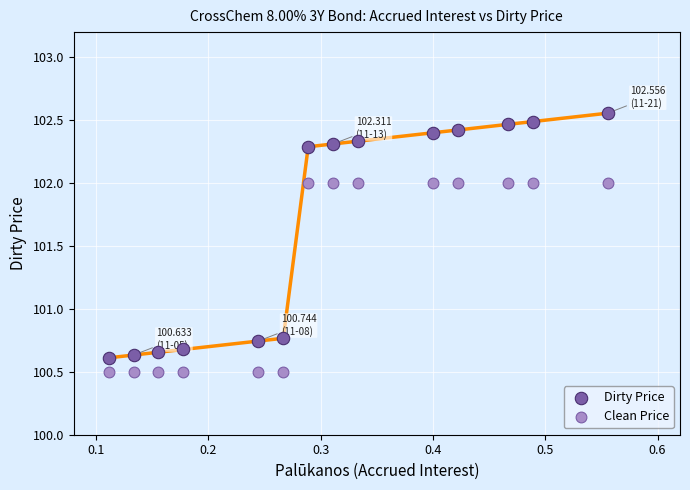

Which series has the widest spread of Y values?

Dirty Price